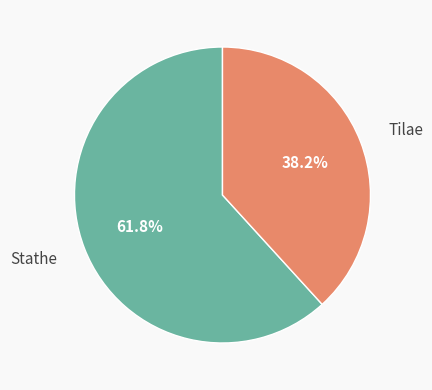

Which has a higher value, Stathe or Tilae?

Stathe